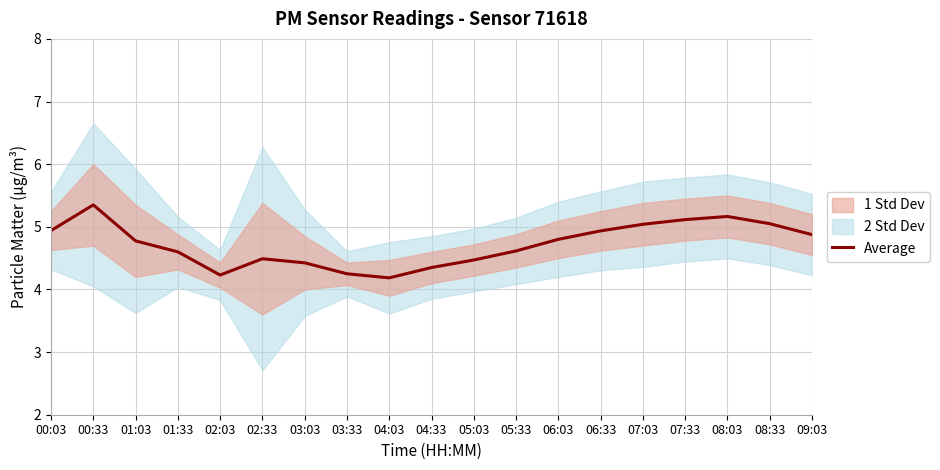

What is the average value?

4.7